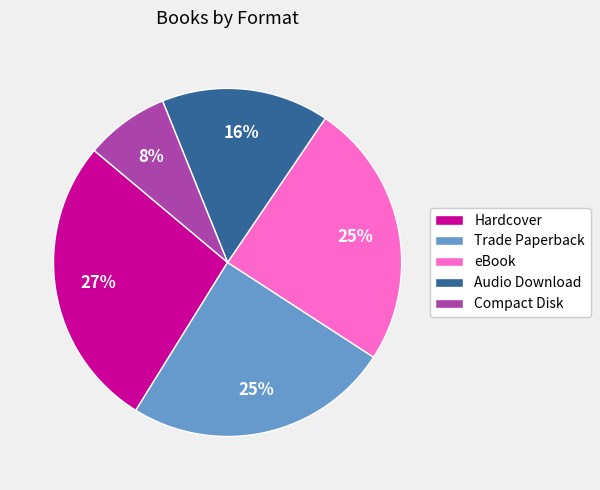

To the nearest percent, what is the average slice percentage?

20%